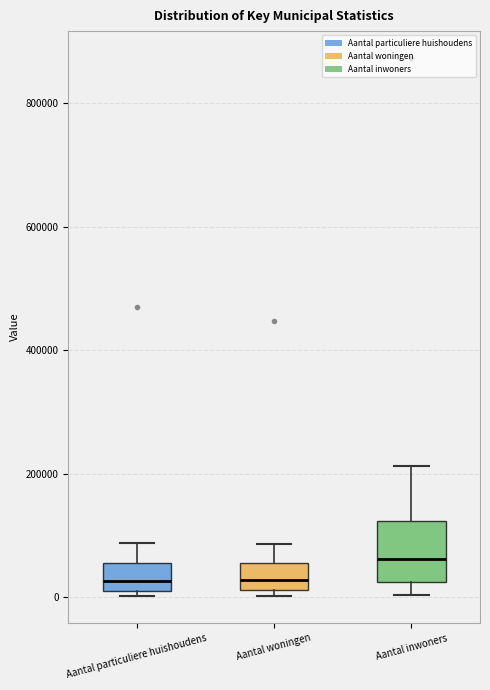

Where is the upper edge of the box for Aantal particuliere huishoudens on the y-axis? The values are not printed on the chart, so give them approximately, as read against the axis.

60000